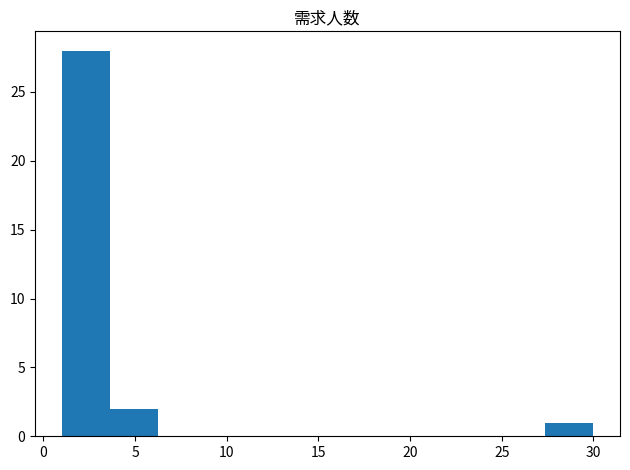

Reading left to right, list every bar in this chart as the range it spans on the x-axis followed by its height. Neither the bar edges nor the heights are printed on the chart, so give them approximately, as read against the axes.

1.0 to 3.5: 28
3.5 to 6.5: 2
6.5 to 9.0: 0
9.0 to 11.5: 0
11.5 to 14.0: 0
14.0 to 17.0: 0
17.0 to 19.5: 0
19.5 to 22.0: 0
22.0 to 24.5: 0
24.5 to 27.5: 0
27.5 to 30.0: 1